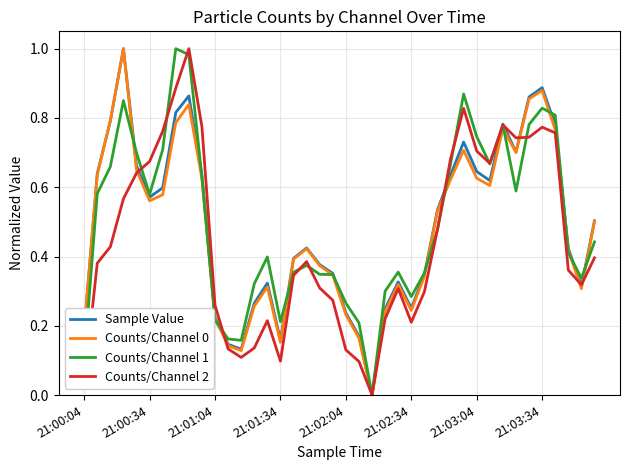

Does the chart display data point markers on the line(s)?

No